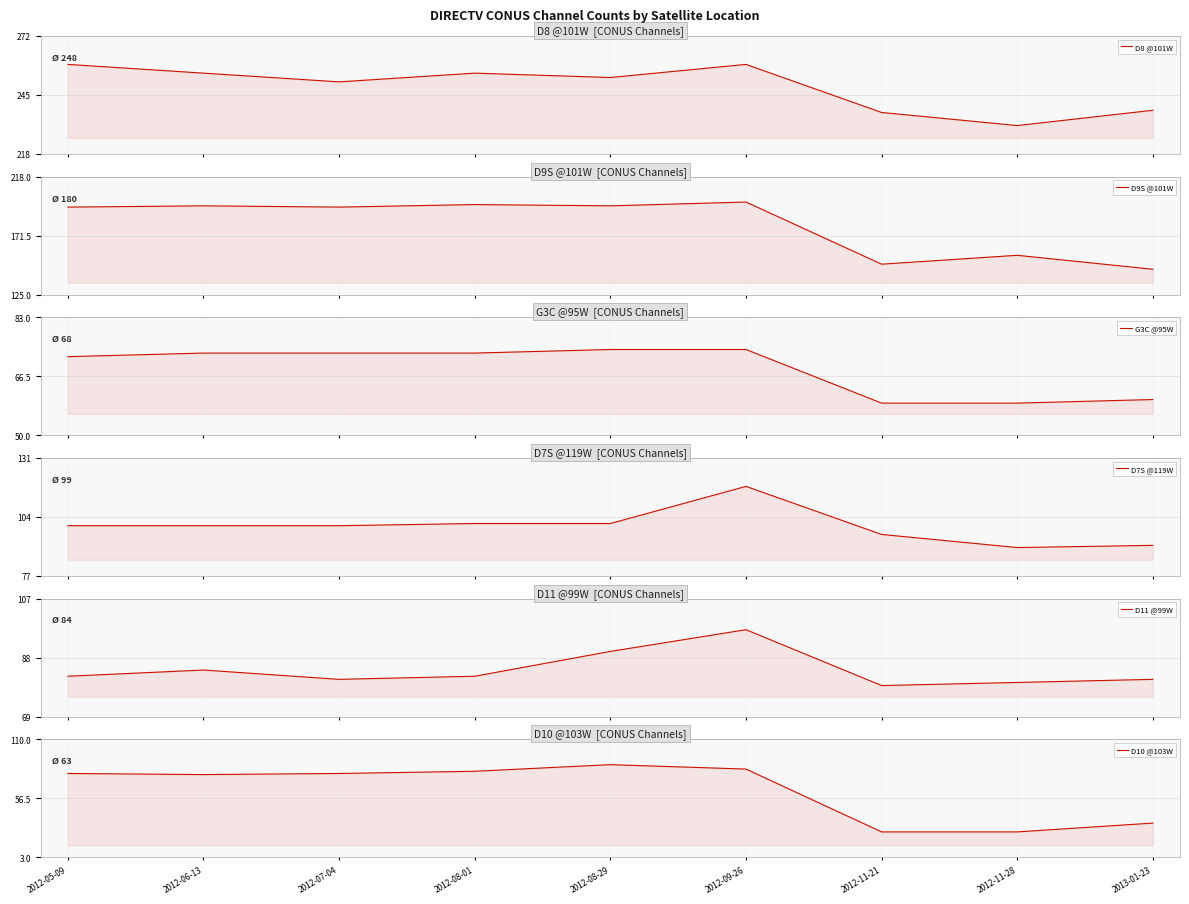

What is the value of the D7S @119W point at the 8th from the left?

90